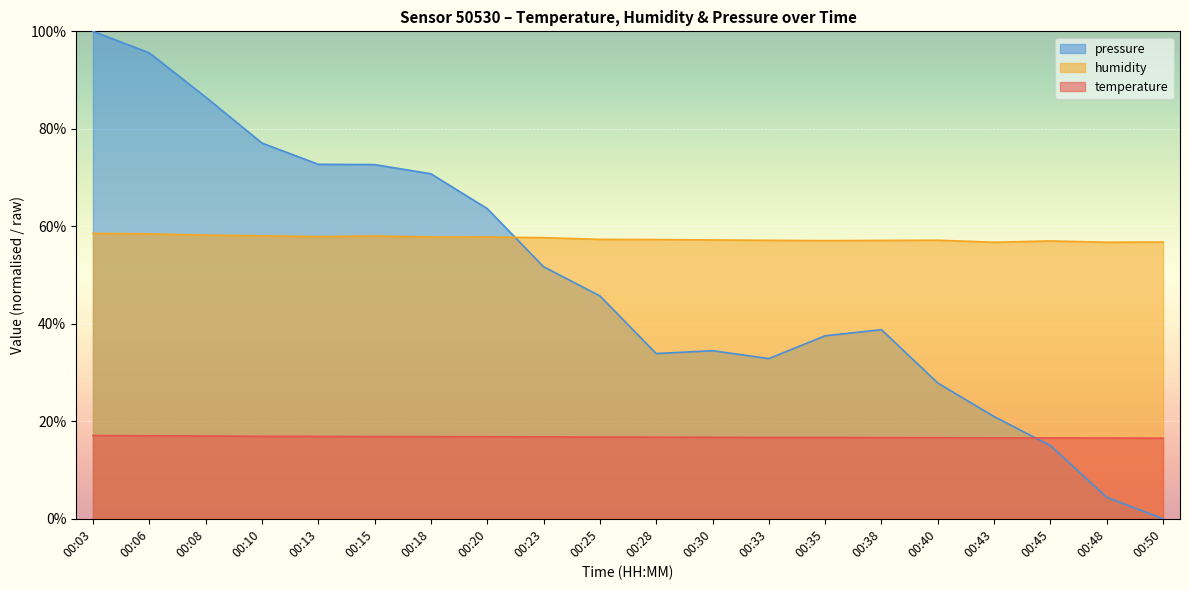

At which category is the sum across all series the highest?

00:03